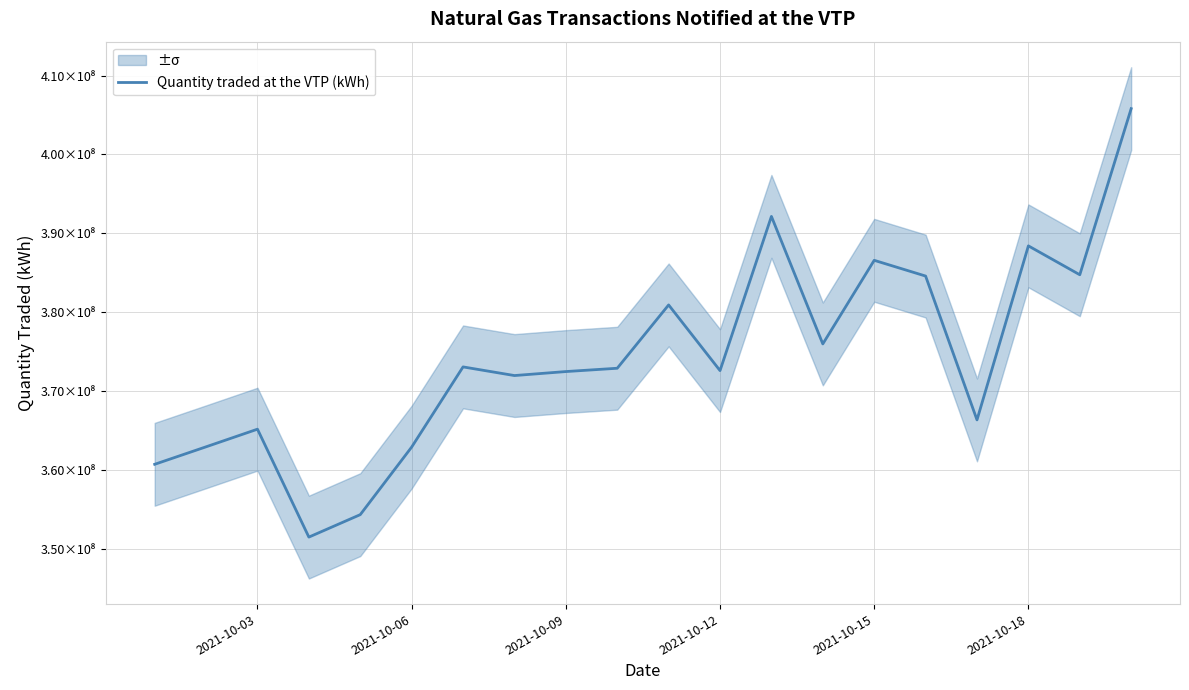

What is the smallest value displayed?

351481382.3